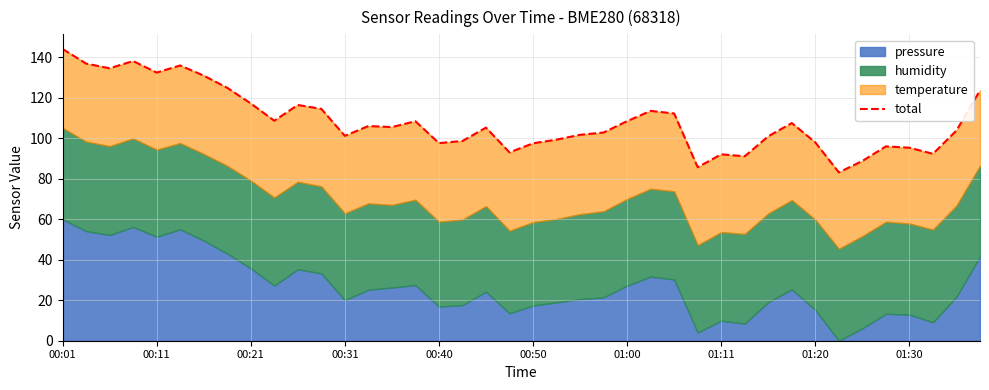

What is the change in value from 11 to 28?

-22.4